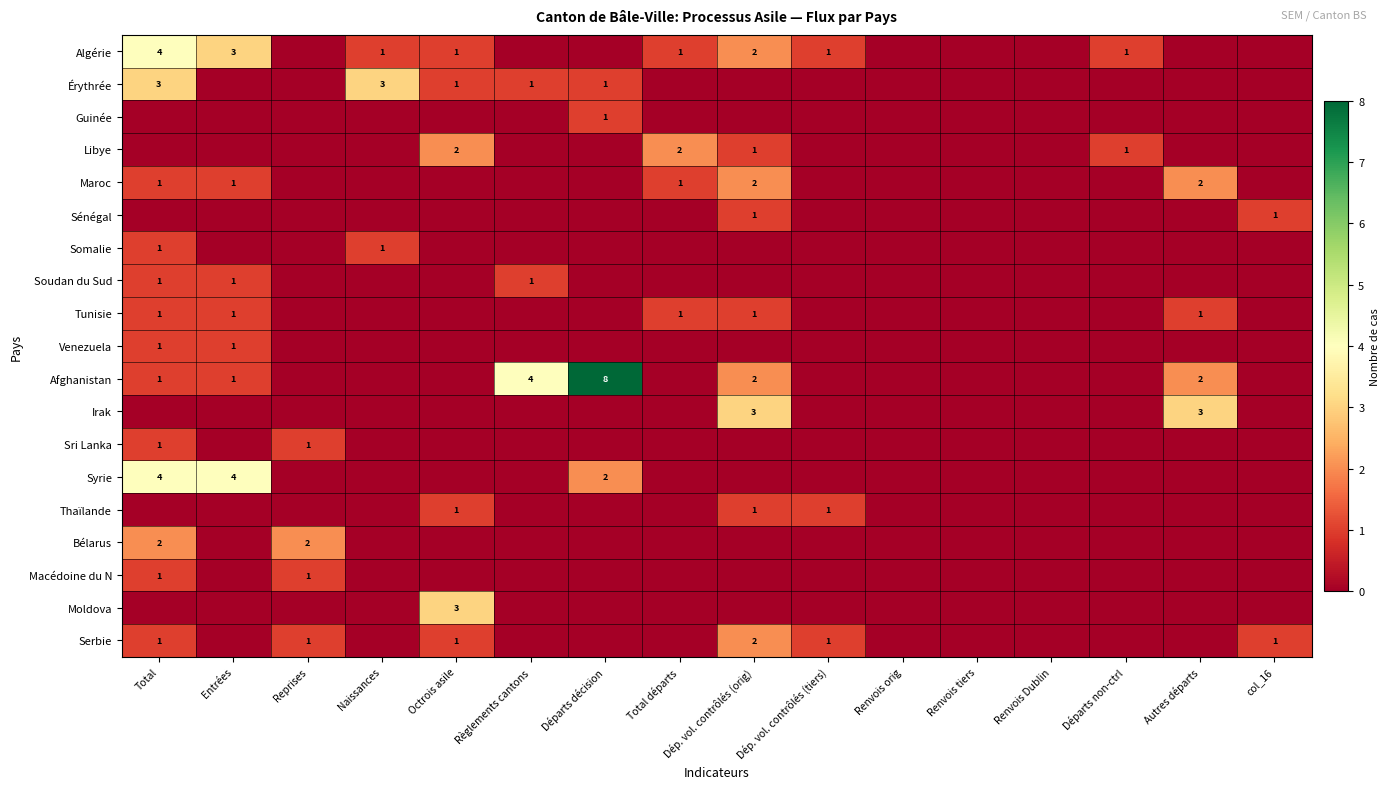

The value of Érythrée at Octrois asile is 1. True or false?

True